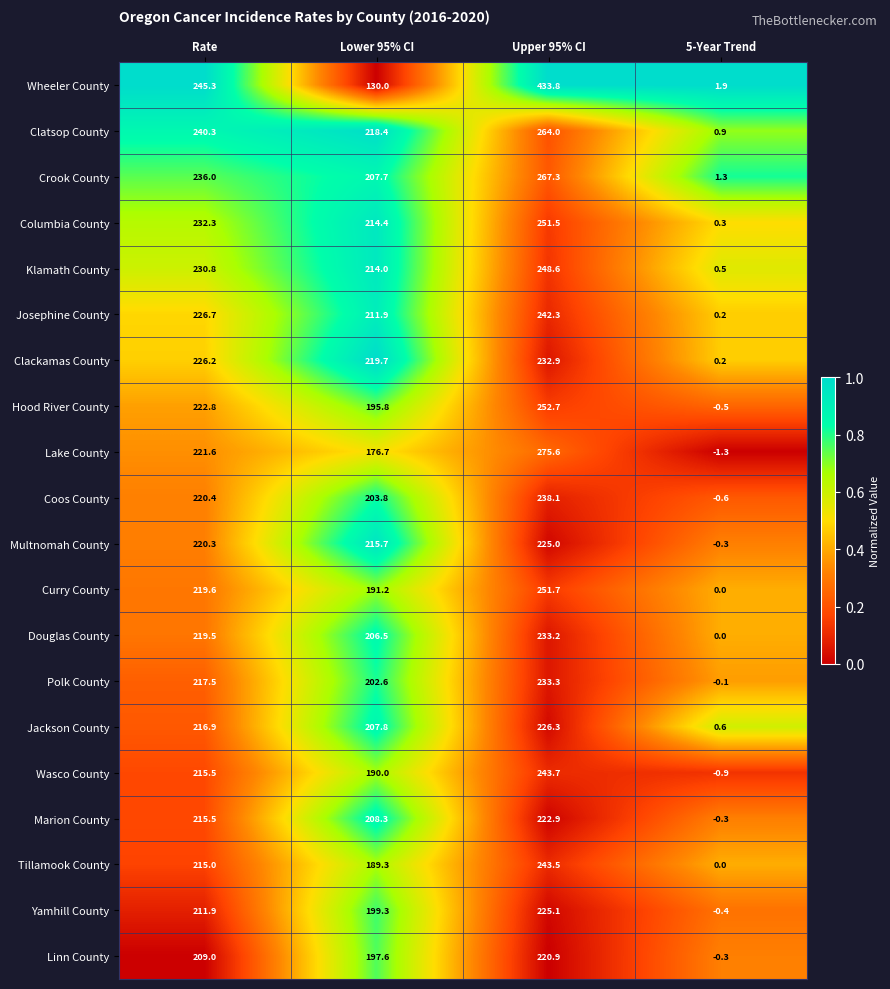

Rank the series by their maximum value, from highest to lowest.

Wheeler County, Lake County, Crook County, Clatsop County, Hood River County, Curry County, Columbia County, Klamath County, Wasco County, Tillamook County, Josephine County, Coos County, Polk County, Douglas County, Clackamas County, Jackson County, Yamhill County, Multnomah County, Marion County, Linn County